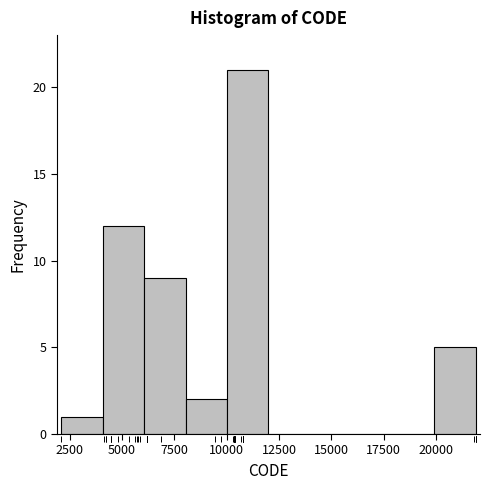

Around what value on the x-axis is the tallest bar? Give the approximate position of its centre, as read against the axis.

11000